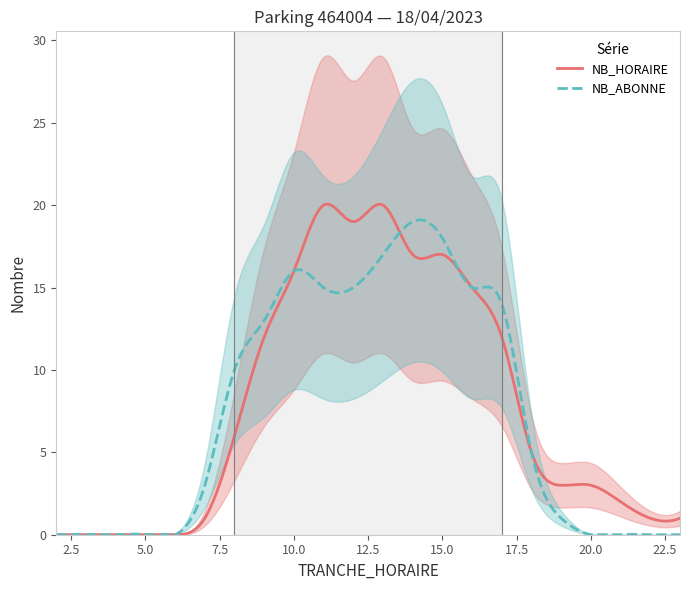

The NB_HORAIRE series shows 3 at 21. True or false?

False